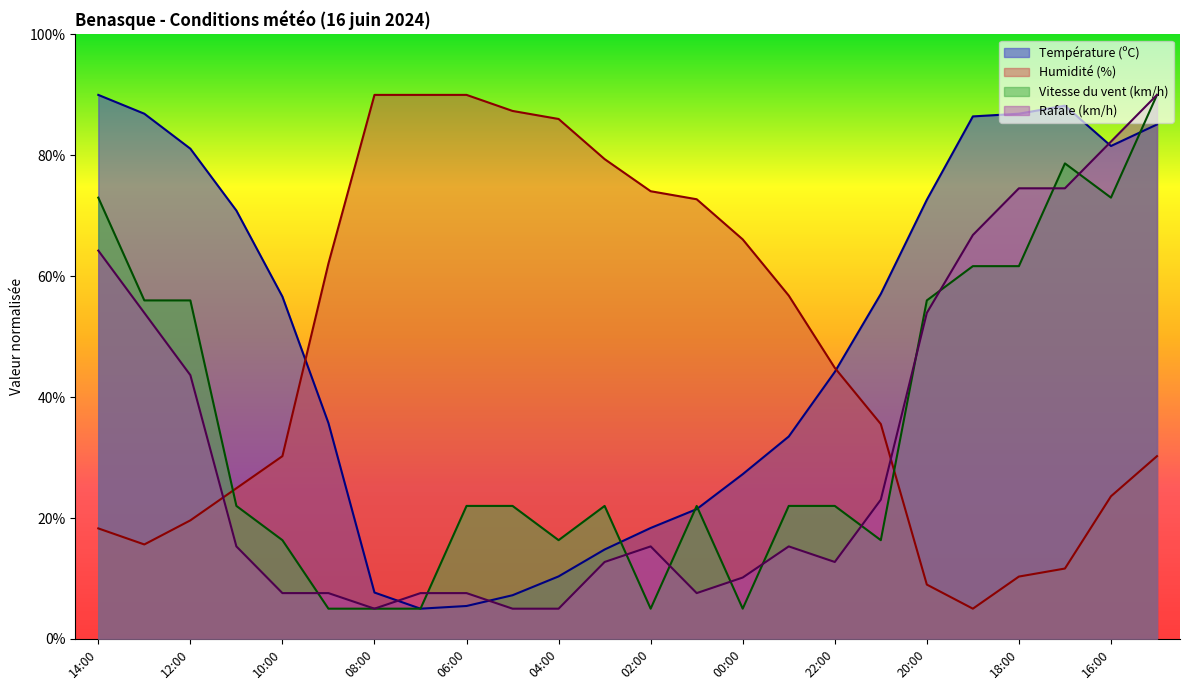

Rank the series by their maximum value, from highest to lowest.

Température (ºC), Humidité (%), Vitesse du vent (km/h), Rafale (km/h)